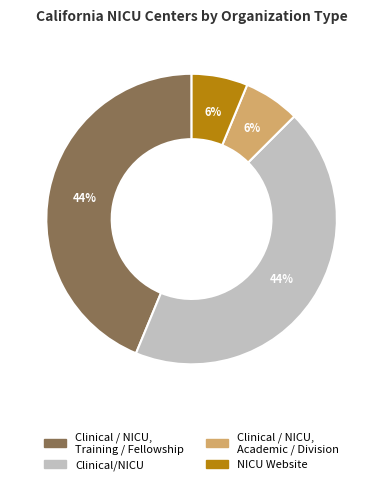

To the nearest percent, what is the average slice percentage?

25%